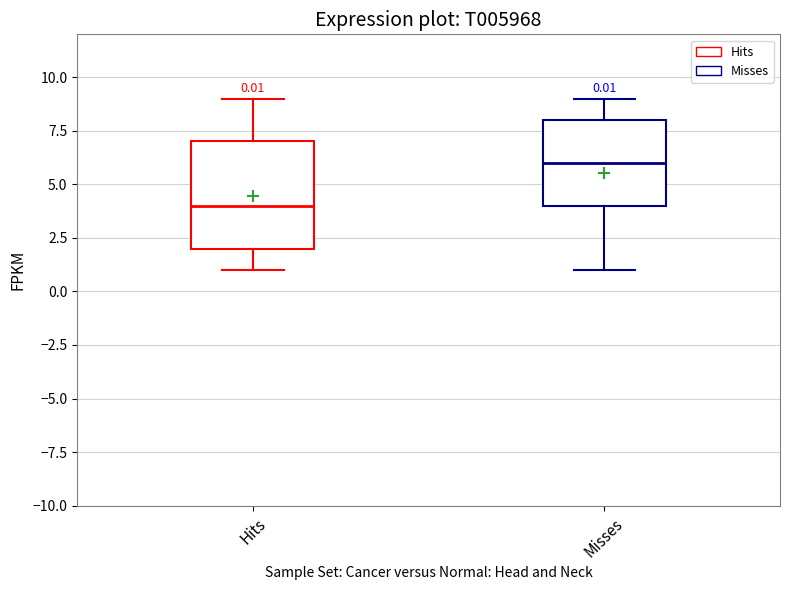

Which box's median line is the lowest?

Hits